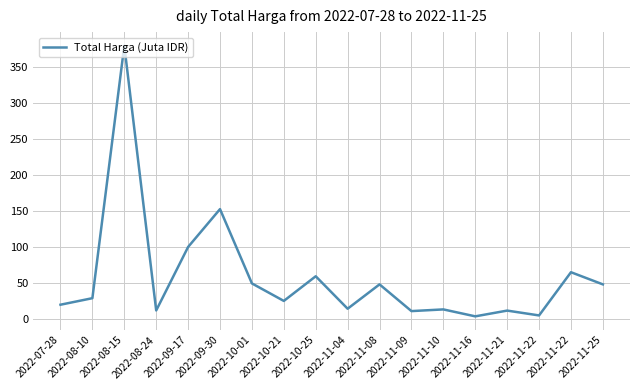

How many lines are shown in the chart?

1